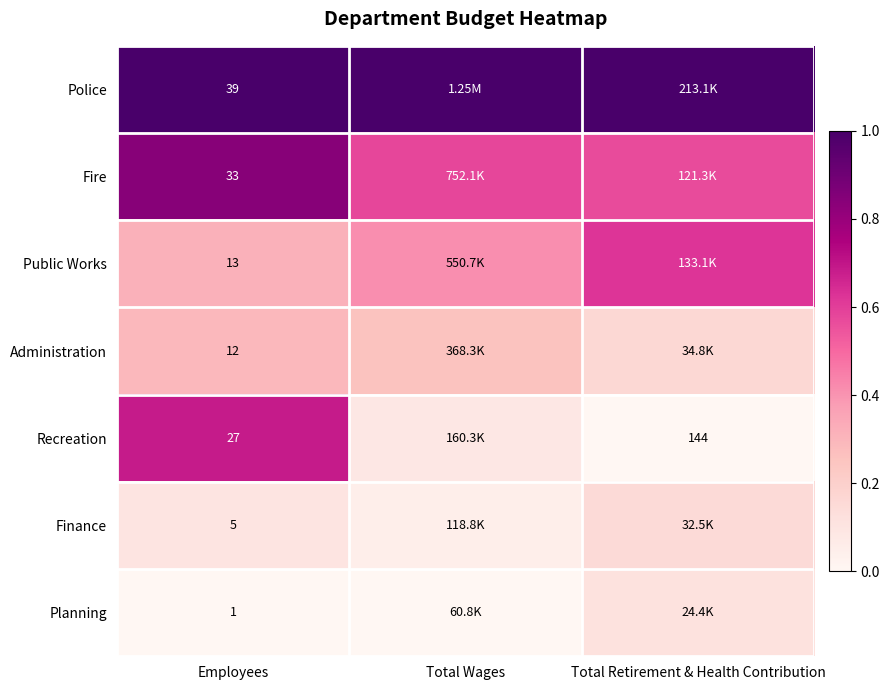

Rank the series at Employees from lowest to highest value.

Planning, Finance, Administration, Public Works, Recreation, Fire, Police